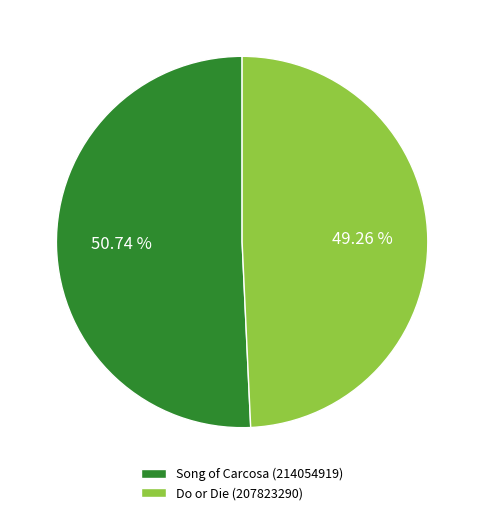

How many segments does this pie chart have?

2